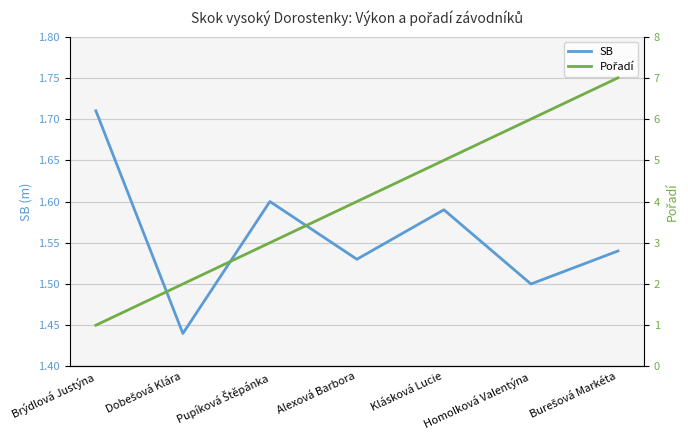

What position from the right is Dobešová Klára?

6